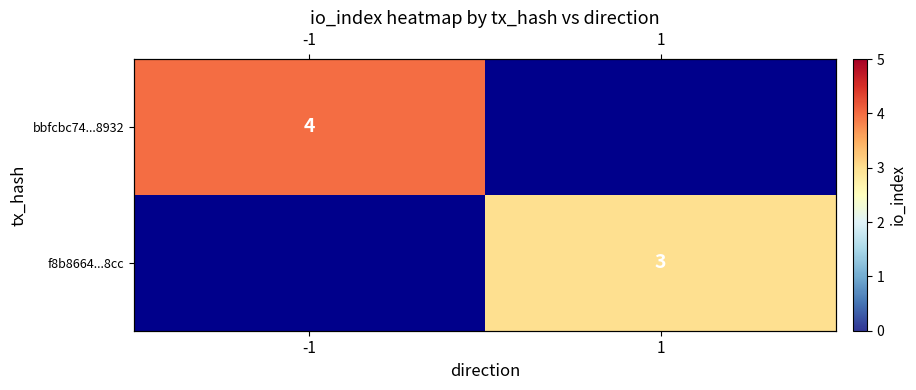

Where is bbfcbc74...8932 nearest to the value 4?

-1